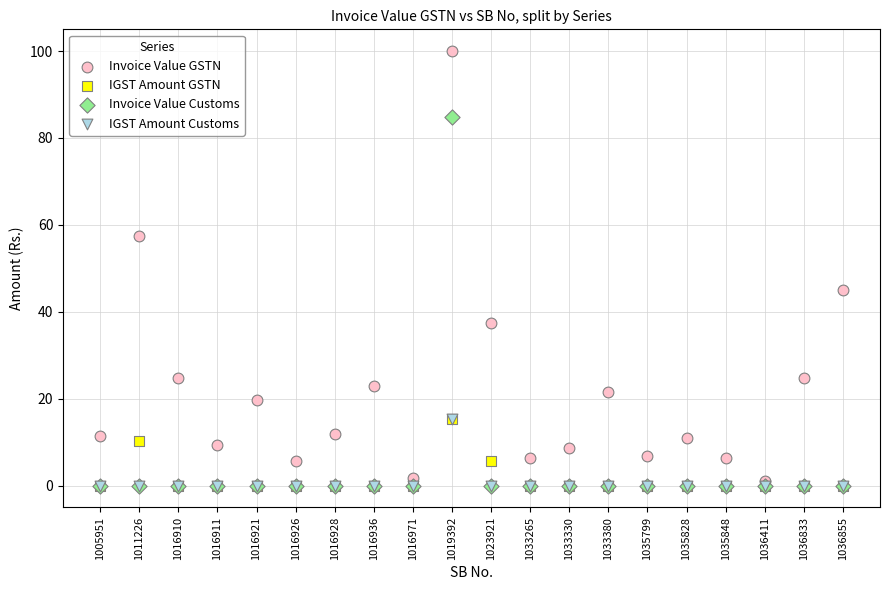

Which series reaches the maximum Y coordinate?

Invoice Value GSTN